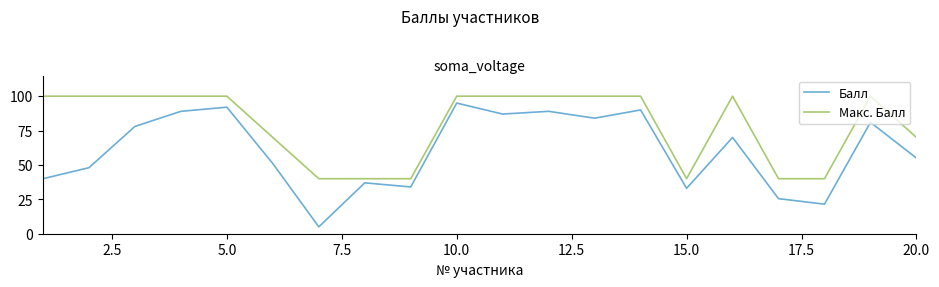

True or false: Макс. Балл and Балл cross at least once.

False